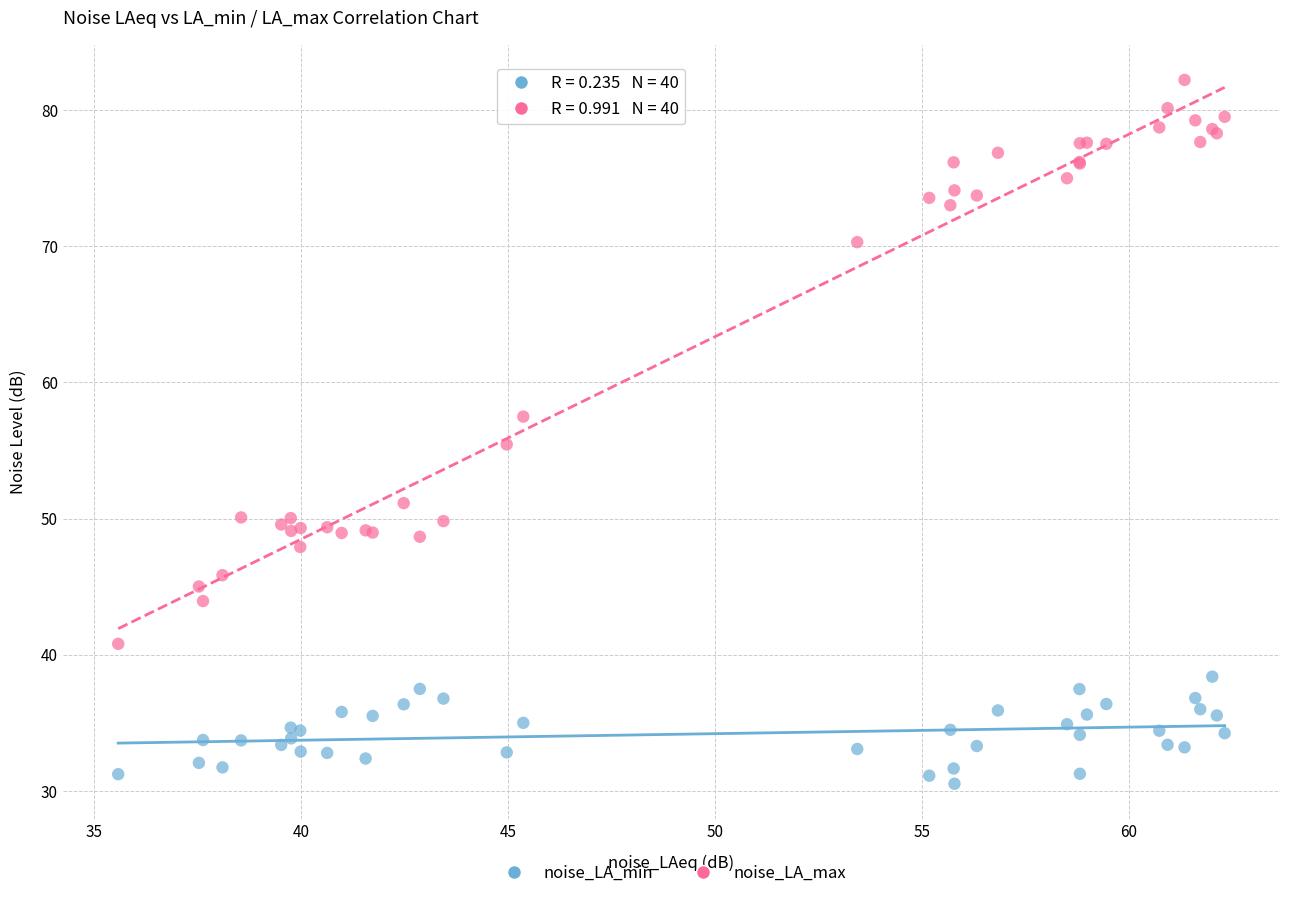

In the noise_LA_max series, what Y value is closest to 61?

57.5